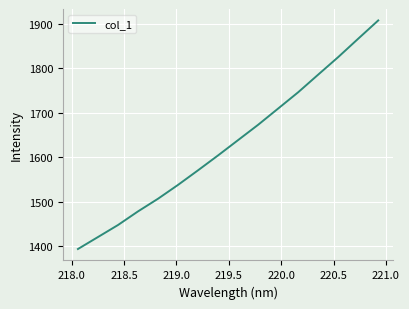

What is the difference between the maximum and minimum values?

513.5